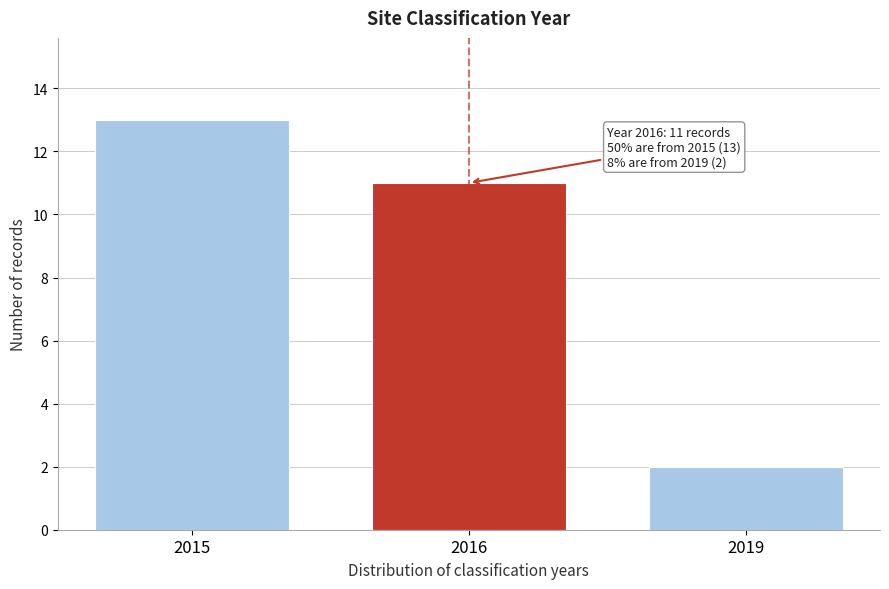

Reading left to right, list all the values displayed in this chart.

13	11	2